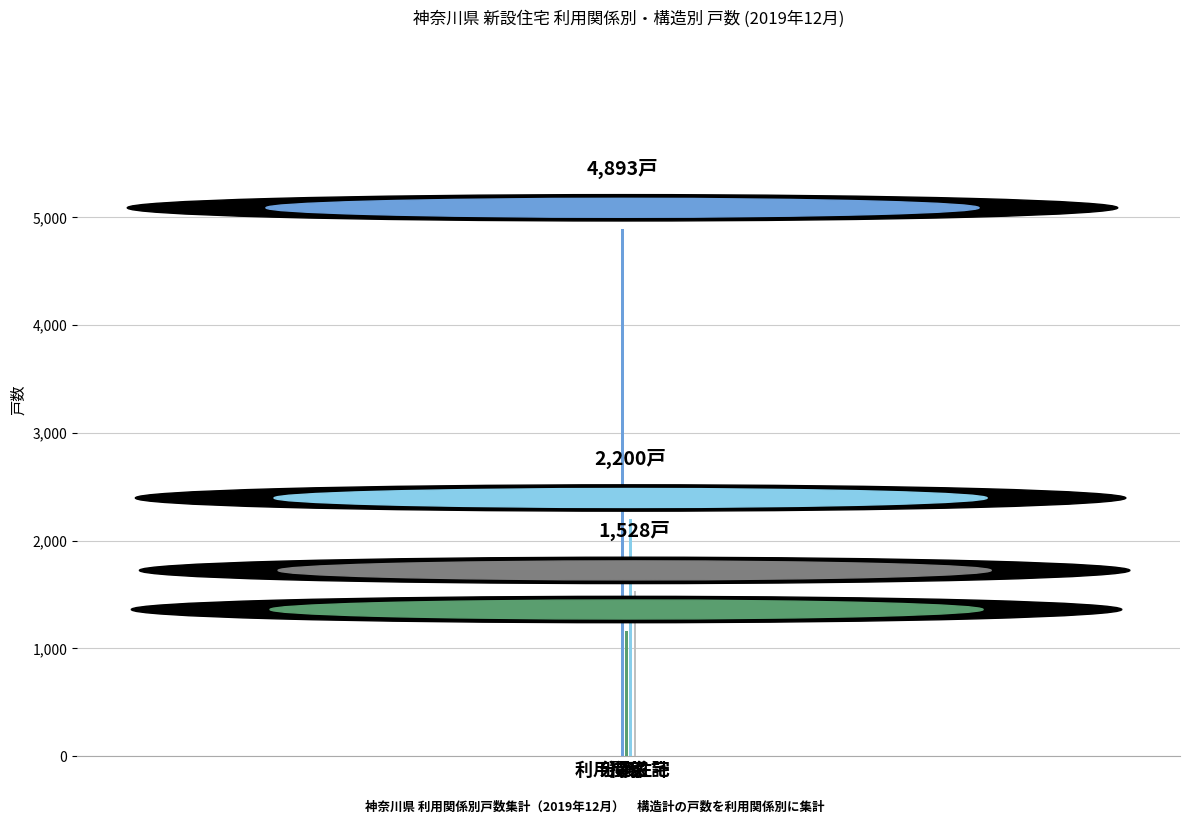

Rank the categories by value from lowest to highest.

持家, 分譲住宅, 貸家, 利用関係 計